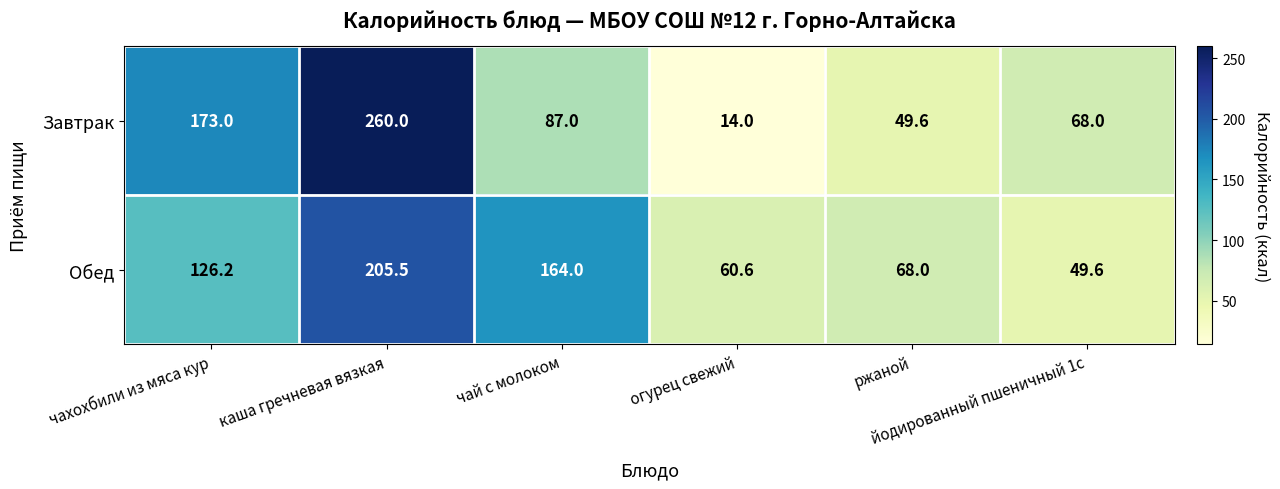

What is the sum of all Завтрак values?

651.6